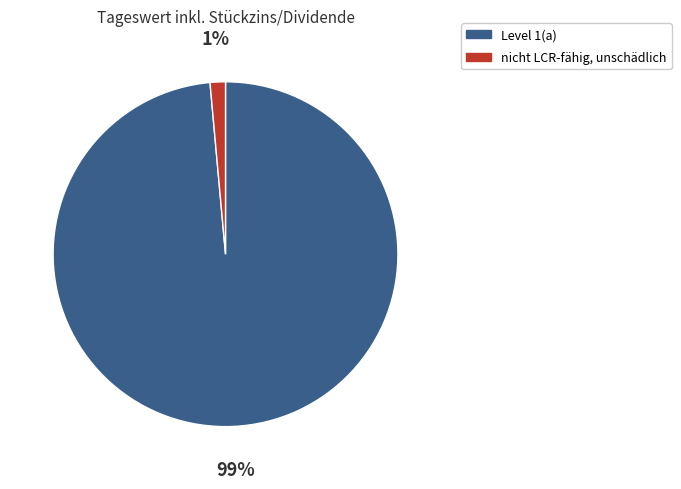

The nicht LCR-fähig, unschädlich slice represents 1% of the pie. True or false?

True